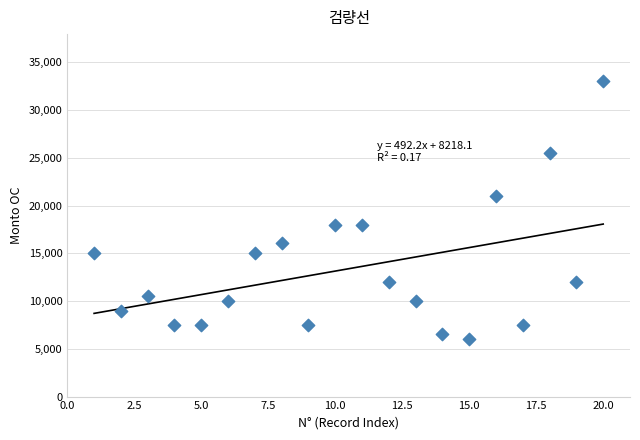

What is the range of Y values (max minus min)?

27000